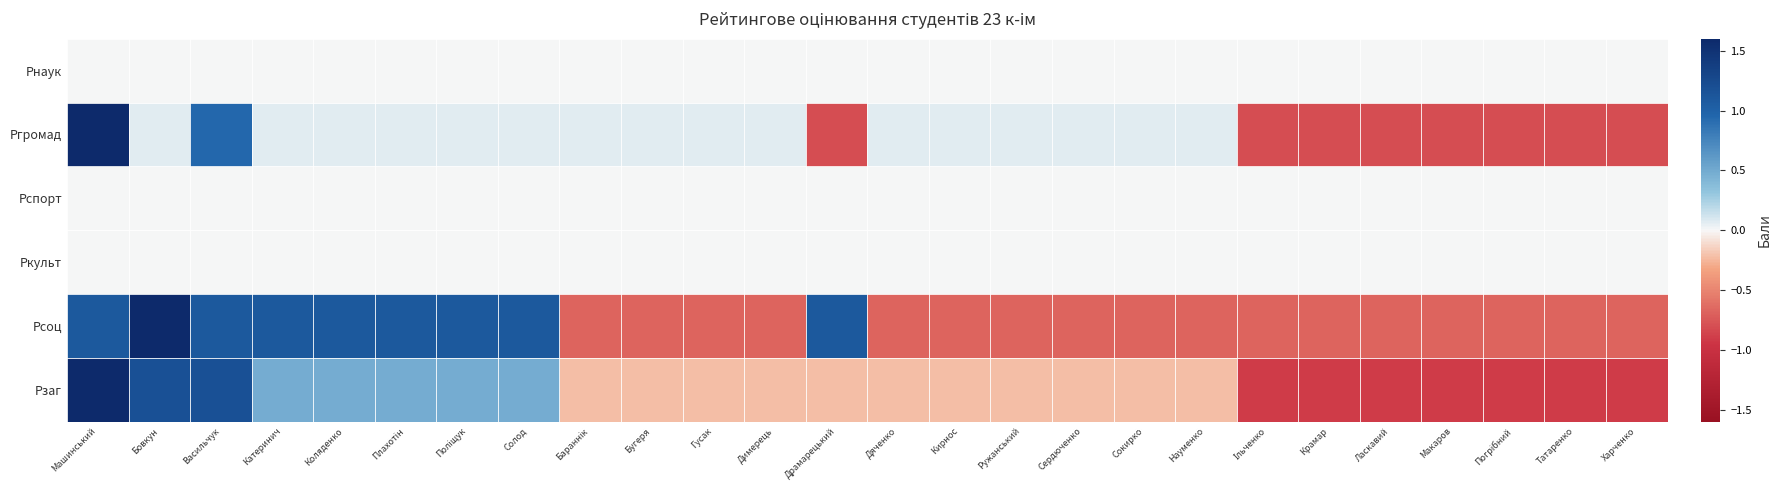

Reading left to right, what are all the values shown in this chart?

Рнаук: Машинський=0.0	Бовкун=0.0	Васильчук=0.0	Катеринич=0.0	Коляденко=0.0	Плахотін=0.0	Поліщук=0.0	Солод=0.0	Бараннік=0.0	Бугеря=0.0	Гусак=0.0	Димерець=0.0	Драмарецький=0.0	Дяченко=0.0	Кирнос=0.0	Ружанський=0.0	Сердюченко=0.0	Сокирко=0.0	Науменко=0.0	Ільченко=0.0	Крамар=0.0	Ласкавий=0.0	Макаров=0.0	Погрібний=0.0	Татаренко=0.0	Харченко=0.0
Ргромад: Машинський=4.4	Бовкун=0.1	Васильчук=0.9	Катеринич=0.1	Коляденко=0.1	Плахотін=0.1	Поліщук=0.1	Солод=0.1	Бараннік=0.1	Бугеря=0.1	Гусак=0.1	Димерець=0.1	Драмарецький=-0.8	Дяченко=0.1	Кирнос=0.1	Ружанський=0.1	Сердюченко=0.1	Сокирко=0.1	Науменко=0.1	Ільченко=-0.8	Крамар=-0.8	Ласкавий=-0.8	Макаров=-0.8	Погрібний=-0.8	Татаренко=-0.8	Харченко=-0.8
Рспорт: Машинський=0.0	Бовкун=0.0	Васильчук=0.0	Катеринич=0.0	Коляденко=0.0	Плахотін=0.0	Поліщук=0.0	Солод=0.0	Бараннік=0.0	Бугеря=0.0	Гусак=0.0	Димерець=0.0	Драмарецький=0.0	Дяченко=0.0	Кирнос=0.0	Ружанський=0.0	Сердюченко=0.0	Сокирко=0.0	Науменко=0.0	Ільченко=0.0	Крамар=0.0	Ласкавий=0.0	Макаров=0.0	Погрібний=0.0	Татаренко=0.0	Харченко=0.0
Ркульт: Машинський=0.0	Бовкун=0.0	Васильчук=0.0	Катеринич=0.0	Коляденко=0.0	Плахотін=0.0	Поліщук=0.0	Солод=0.0	Бараннік=0.0	Бугеря=0.0	Гусак=0.0	Димерець=0.0	Драмарецький=0.0	Дяченко=0.0	Кирнос=0.0	Ружанський=0.0	Сердюченко=0.0	Сокирко=0.0	Науменко=0.0	Ільченко=0.0	Крамар=0.0	Ласкавий=0.0	Макаров=0.0	Погрібний=0.0	Татаренко=0.0	Харченко=0.0
Рсоц: Машинський=1.1	Бовкун=2.9	Васильчук=1.1	Катеринич=1.1	Коляденко=1.1	Плахотін=1.1	Поліщук=1.1	Солод=1.1	Бараннік=-0.7	Бугеря=-0.7	Гусак=-0.7	Димерець=-0.7	Драмарецький=1.1	Дяченко=-0.7	Кирнос=-0.7	Ружанський=-0.7	Сердюченко=-0.7	Сокирко=-0.7	Науменко=-0.7	Ільченко=-0.7	Крамар=-0.7	Ласкавий=-0.7	Макаров=-0.7	Погрібний=-0.7	Татаренко=-0.7	Харченко=-0.7
Рзаг: Машинський=4.0	Бовкун=1.2	Васильчук=1.2	Катеринич=0.5	Коляденко=0.5	Плахотін=0.5	Поліщук=0.5	Солод=0.5	Бараннік=-0.2	Бугеря=-0.2	Гусак=-0.2	Димерець=-0.2	Драмарецький=-0.2	Дяченко=-0.2	Кирнос=-0.2	Ружанський=-0.2	Сердюченко=-0.2	Сокирко=-0.2	Науменко=-0.2	Ільченко=-0.9	Крамар=-0.9	Ласкавий=-0.9	Макаров=-0.9	Погрібний=-0.9	Татаренко=-0.9	Харченко=-0.9